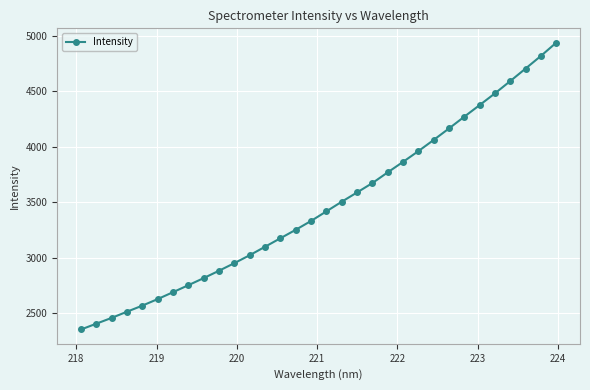

What is the average value?

3470.5